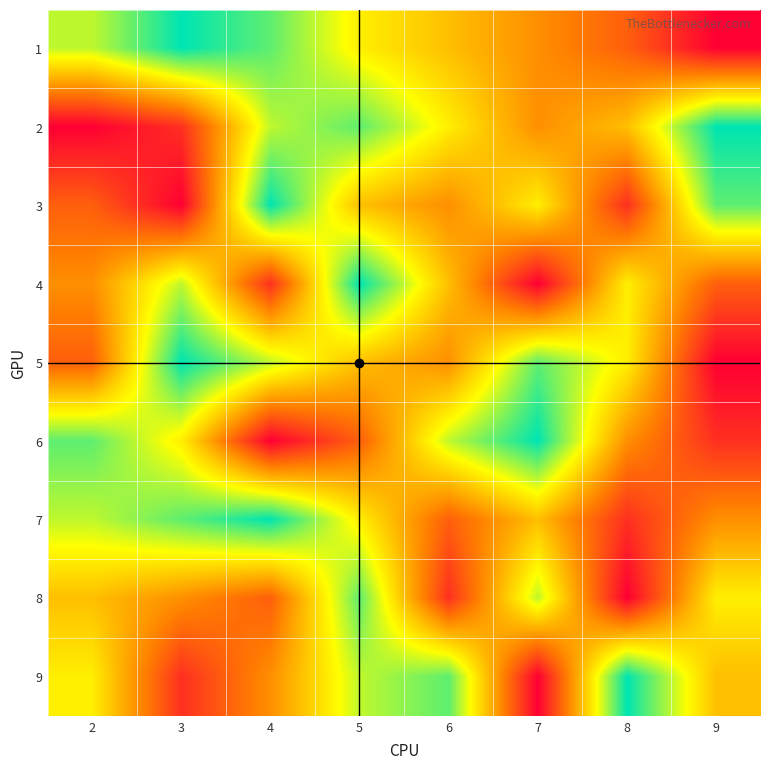

What is the maximum value shown in the chart?

9